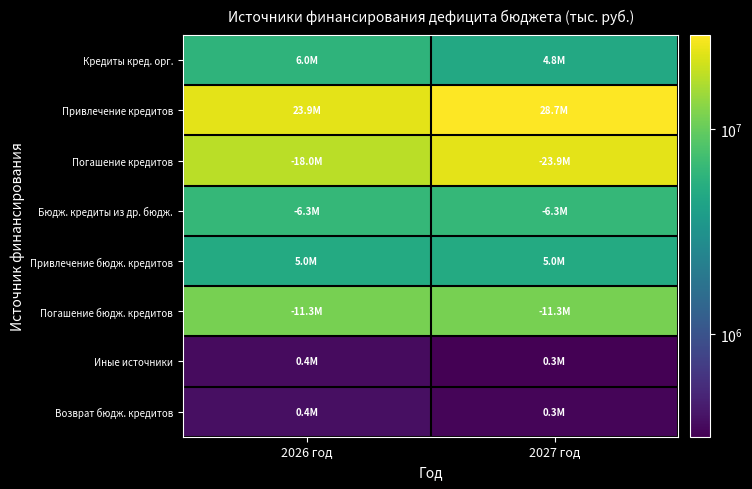

Reading left to right, transcribe all the data shown in this chart.

Кредиты кред. орг.: 2026 год=5956349.2	2027 год=4816641.5
Привлечение кредитов: 2026 год=23922687.6	2027 год=28739329.1
Погашение кредитов: 2026 год=17966338.4	2027 год=23922687.6
Бюдж. кредиты из др. бюдж.: 2026 год=6318569.8	2027 год=6331747.5
Привлечение бюдж. кредитов: 2026 год=5000000.0	2027 год=5000000.0
Погашение бюдж. кредитов: 2026 год=11318569.8	2027 год=11331747.5
Иные источники: 2026 год=362220.6	2027 год=315106.0
Возврат бюдж. кредитов: 2026 год=382220.6	2027 год=335106.0